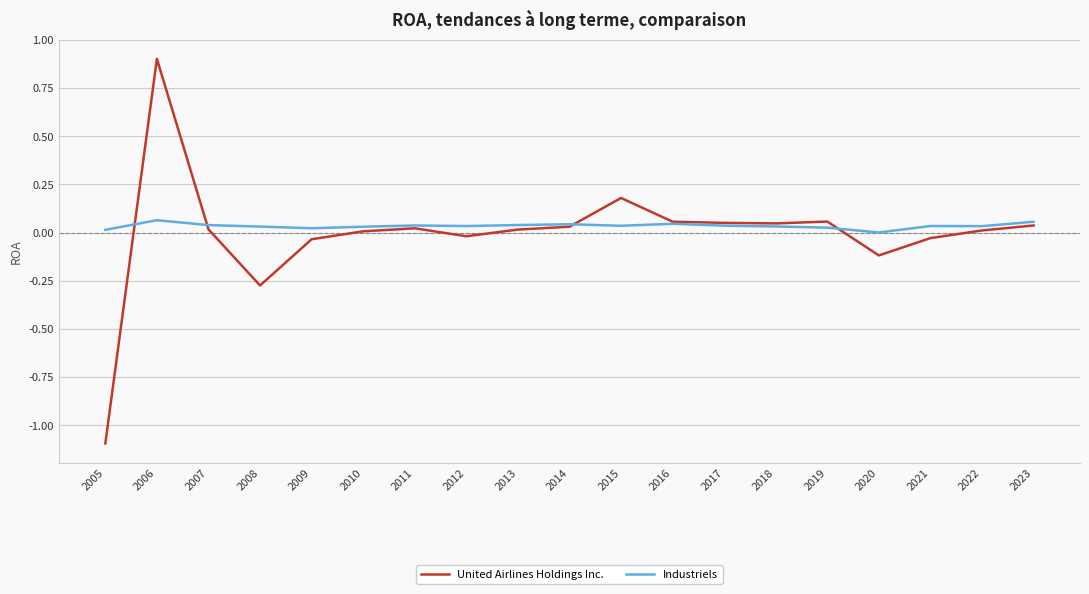

What is the greatest value displayed?

0.9